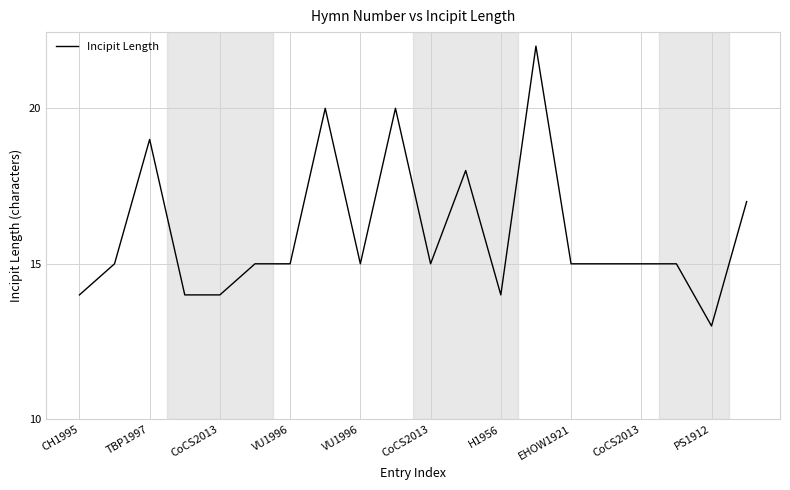

What is the difference between the maximum and minimum values?

9